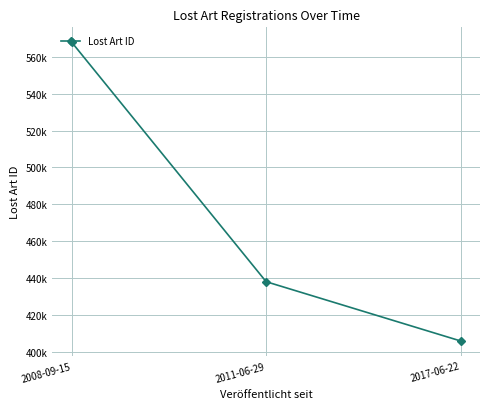

Reading right to left, list all the values displayed in this chart.

2017-06-22=405822	2011-06-29=437968	2008-09-15=567884